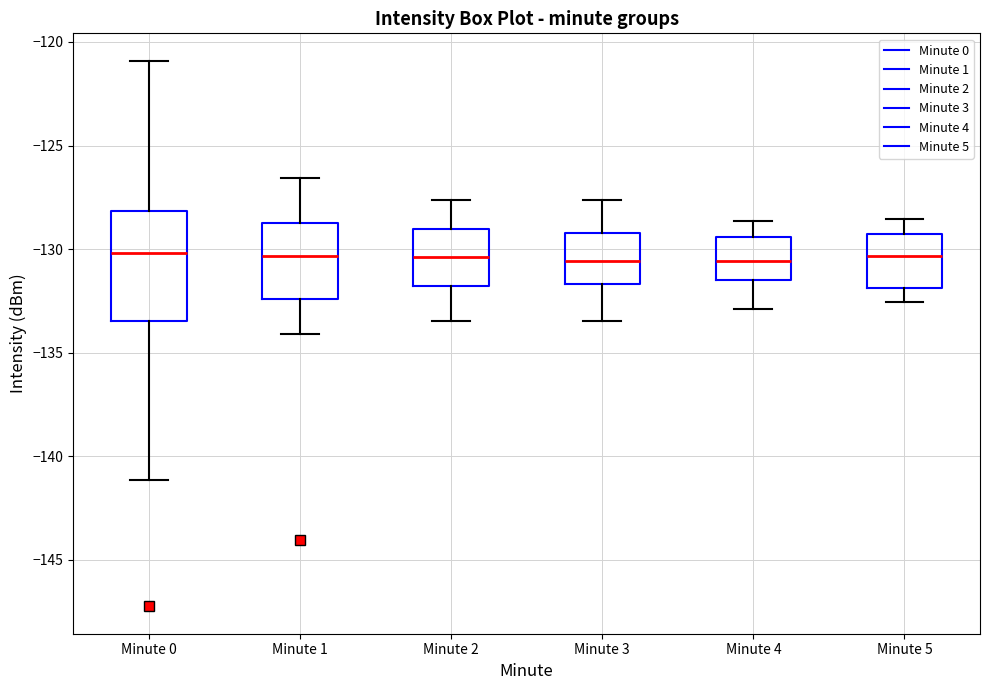

Which box is the tallest, from its lower edge to its upper edge?

Minute 0